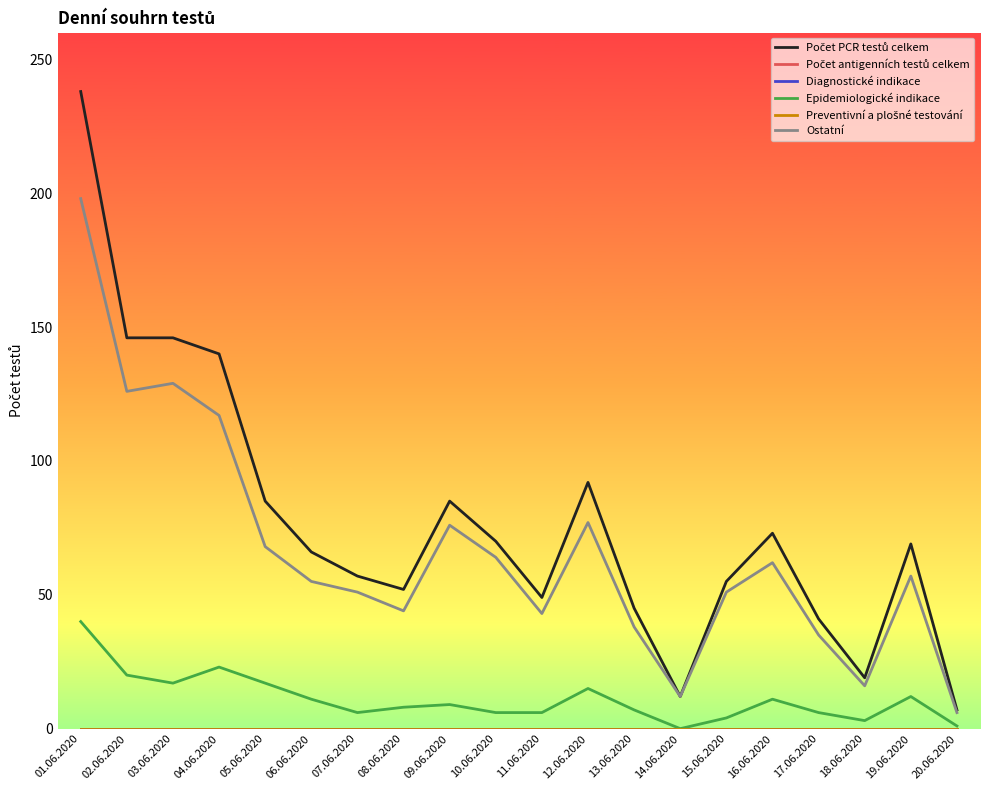

Reading right to left, extract all data points from this chart.

Počet PCR testů celkem: 20.06.2020=7	19.06.2020=69	18.06.2020=19	17.06.2020=41	16.06.2020=73	15.06.2020=55	14.06.2020=12	13.06.2020=45	12.06.2020=92	11.06.2020=49	10.06.2020=70	09.06.2020=85	08.06.2020=52	07.06.2020=57	06.06.2020=66	05.06.2020=85	04.06.2020=140	03.06.2020=146	02.06.2020=146	01.06.2020=238
Počet antigenních testů celkem: 20.06.2020=0	19.06.2020=0	18.06.2020=0	17.06.2020=0	16.06.2020=0	15.06.2020=0	14.06.2020=0	13.06.2020=0	12.06.2020=0	11.06.2020=0	10.06.2020=0	09.06.2020=0	08.06.2020=0	07.06.2020=0	06.06.2020=0	05.06.2020=0	04.06.2020=0	03.06.2020=0	02.06.2020=0	01.06.2020=0
Diagnostické indikace: 20.06.2020=0	19.06.2020=0	18.06.2020=0	17.06.2020=0	16.06.2020=0	15.06.2020=0	14.06.2020=0	13.06.2020=0	12.06.2020=0	11.06.2020=0	10.06.2020=0	09.06.2020=0	08.06.2020=0	07.06.2020=0	06.06.2020=0	05.06.2020=0	04.06.2020=0	03.06.2020=0	02.06.2020=0	01.06.2020=0
Epidemiologické indikace: 20.06.2020=1	19.06.2020=12	18.06.2020=3	17.06.2020=6	16.06.2020=11	15.06.2020=4	14.06.2020=0	13.06.2020=7	12.06.2020=15	11.06.2020=6	10.06.2020=6	09.06.2020=9	08.06.2020=8	07.06.2020=6	06.06.2020=11	05.06.2020=17	04.06.2020=23	03.06.2020=17	02.06.2020=20	01.06.2020=40
Preventivní a plošné testování: 20.06.2020=0	19.06.2020=0	18.06.2020=0	17.06.2020=0	16.06.2020=0	15.06.2020=0	14.06.2020=0	13.06.2020=0	12.06.2020=0	11.06.2020=0	10.06.2020=0	09.06.2020=0	08.06.2020=0	07.06.2020=0	06.06.2020=0	05.06.2020=0	04.06.2020=0	03.06.2020=0	02.06.2020=0	01.06.2020=0
Ostatní: 20.06.2020=6	19.06.2020=57	18.06.2020=16	17.06.2020=35	16.06.2020=62	15.06.2020=51	14.06.2020=12	13.06.2020=38	12.06.2020=77	11.06.2020=43	10.06.2020=64	09.06.2020=76	08.06.2020=44	07.06.2020=51	06.06.2020=55	05.06.2020=68	04.06.2020=117	03.06.2020=129	02.06.2020=126	01.06.2020=198